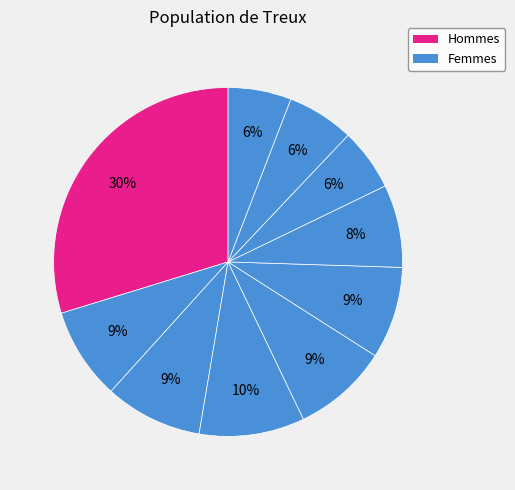

How many slices are in this pie chart?

10